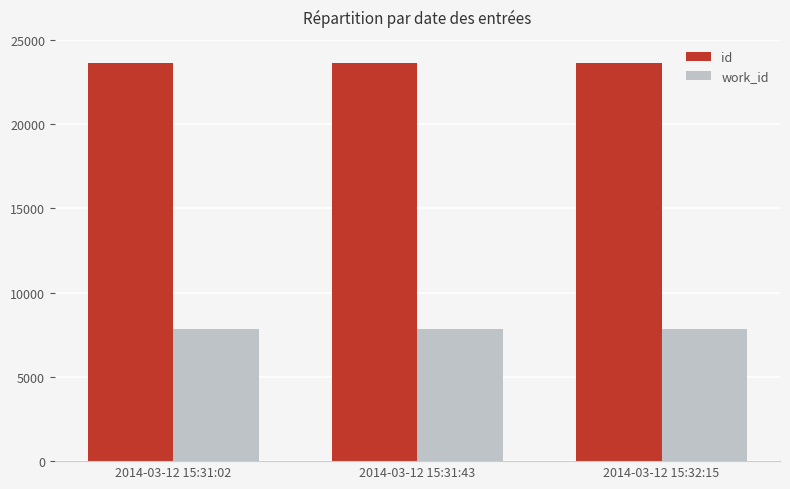

Are the bars horizontal?

No